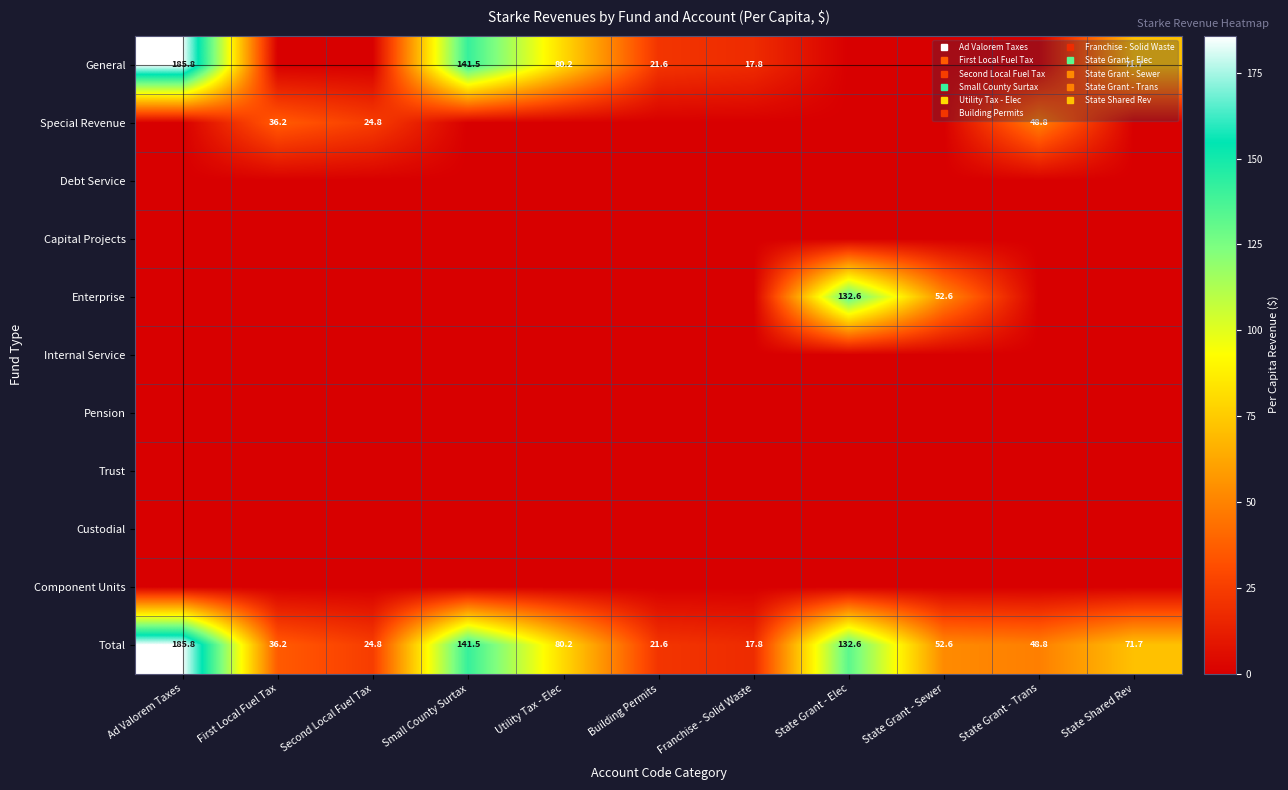

At Utility Tax - Elec, list the series in order from smallest to largest.

Special Revenue, Debt Service, Capital Projects, Enterprise, Internal Service, Pension, Trust, Custodial, Component Units, General, Total